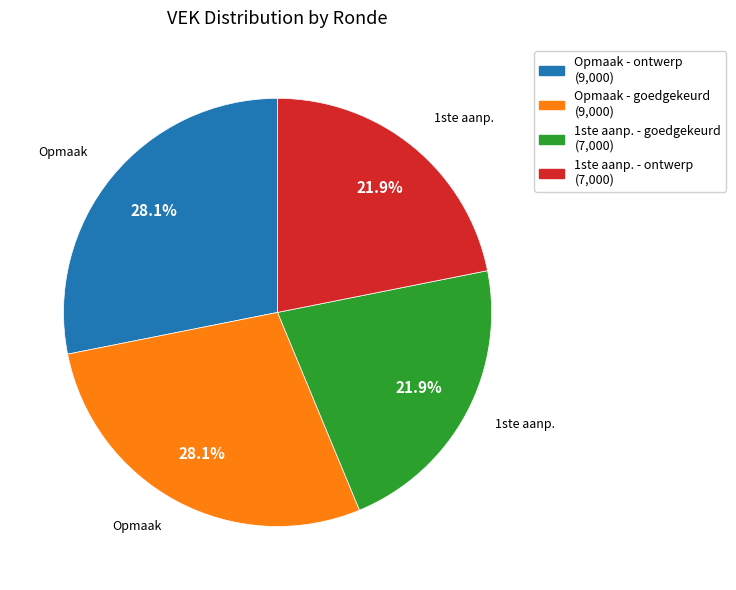

How many segments does this pie chart have?

4